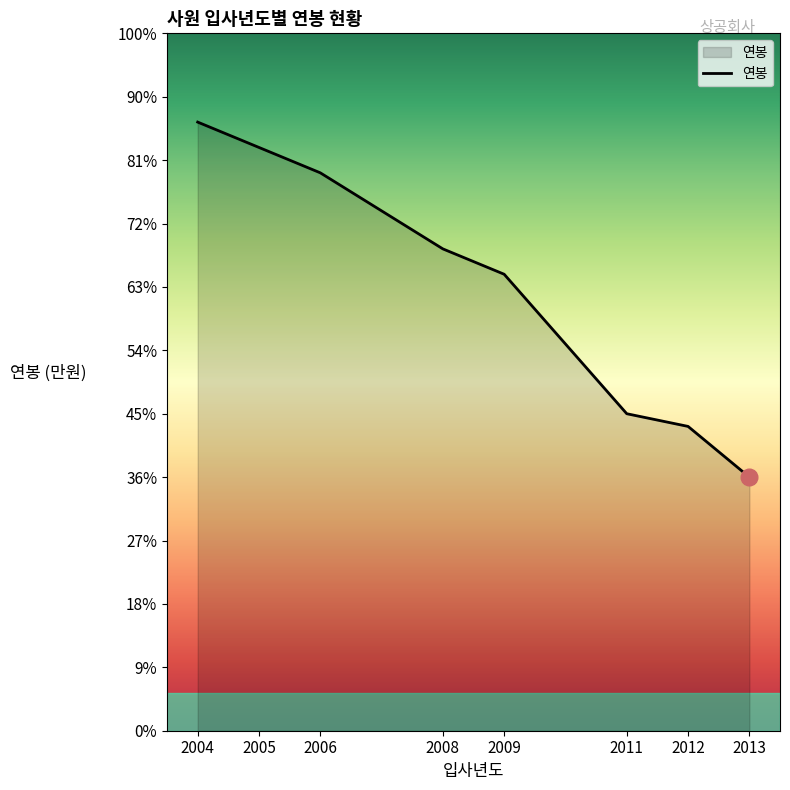

The value at 2011 is 4396. True or false?

False